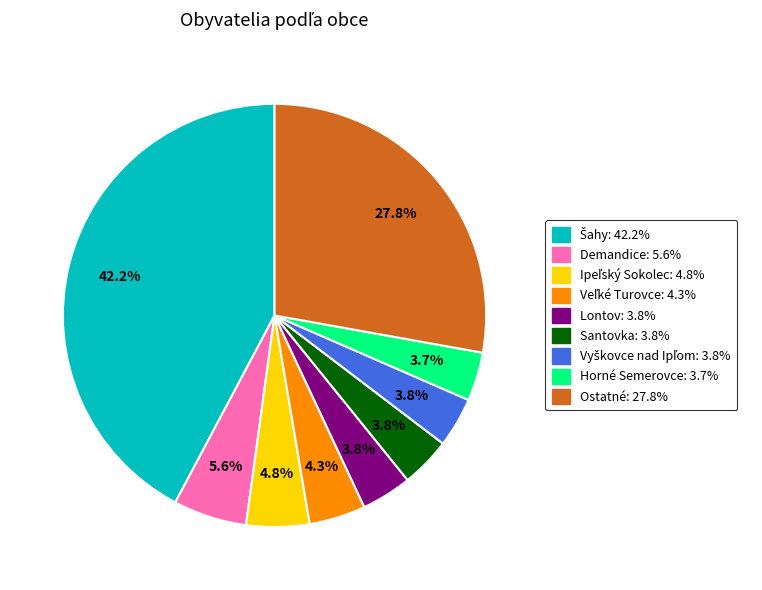

Is there any slice that represents more than half of the pie?

No